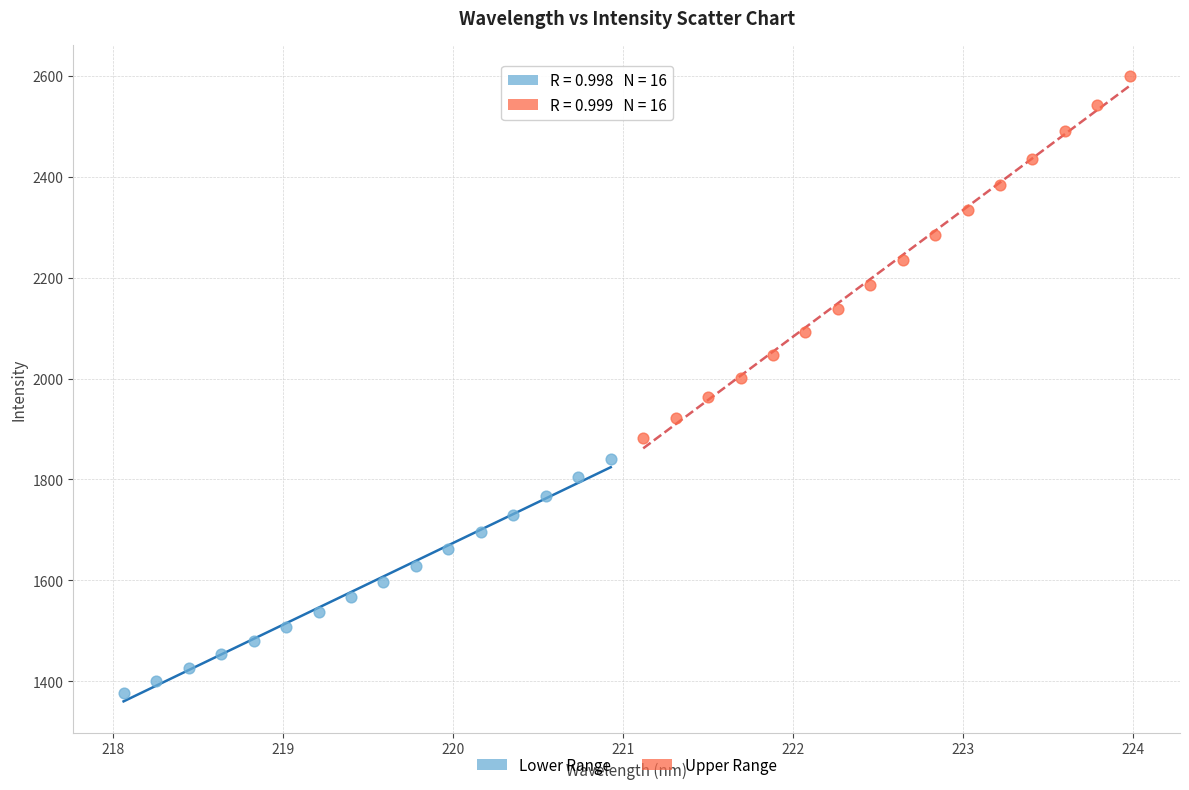

What are all the series names shown in the legend?

Lower Range, Upper Range